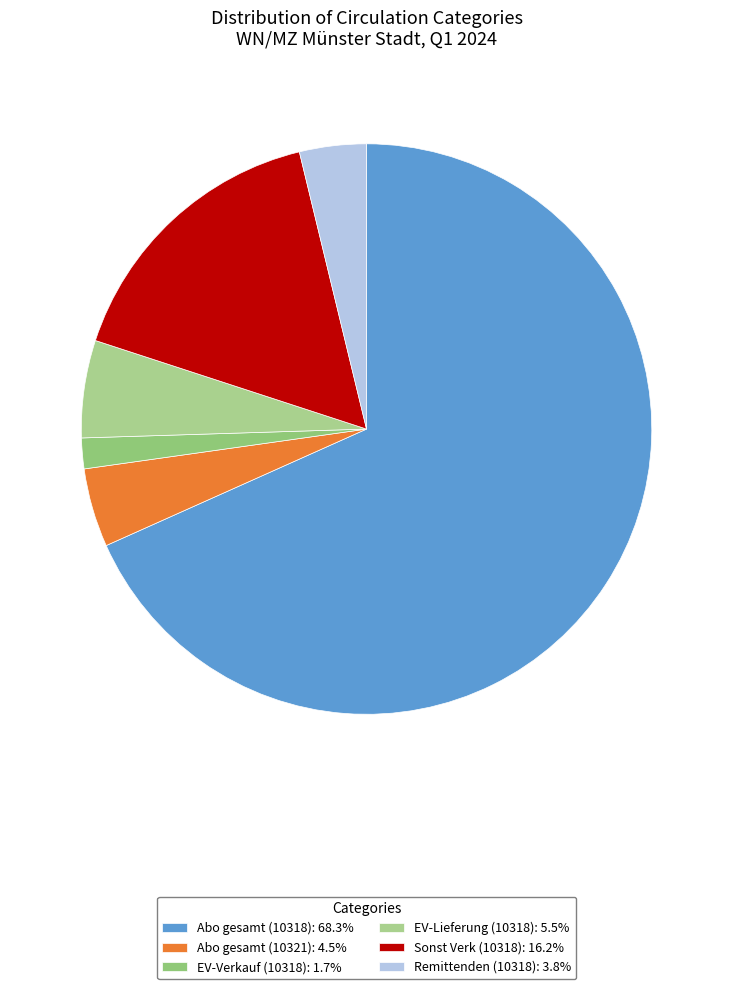

Which category accounts for the majority?

Abo gesamt (10318)